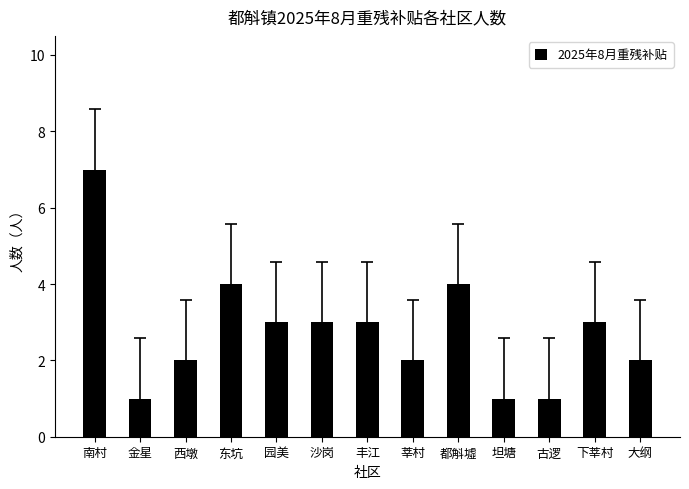

Count the number of categories in the chart.

13